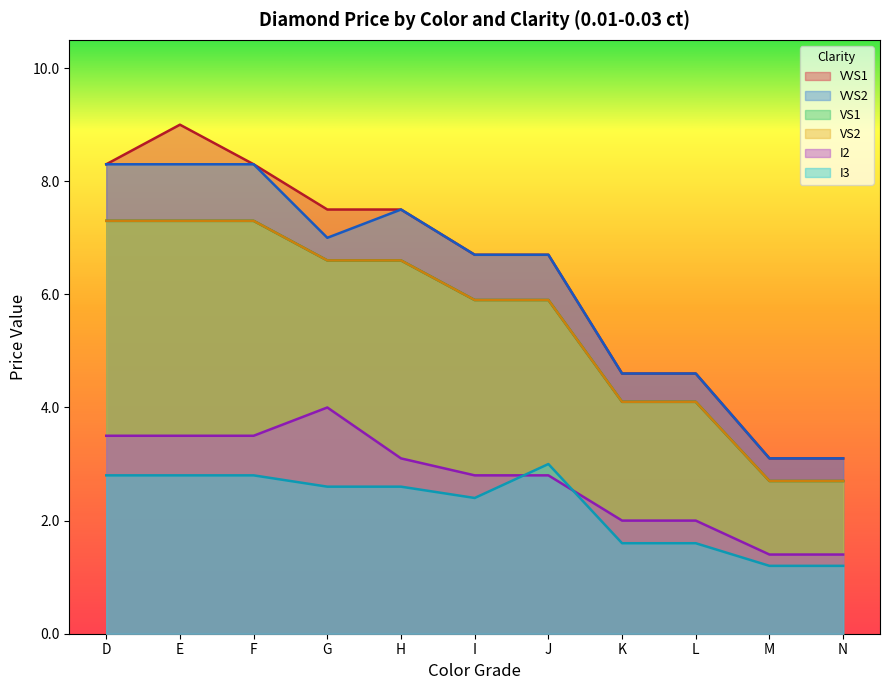

True or false: VS2 and VVS1 intersect in this chart.

False